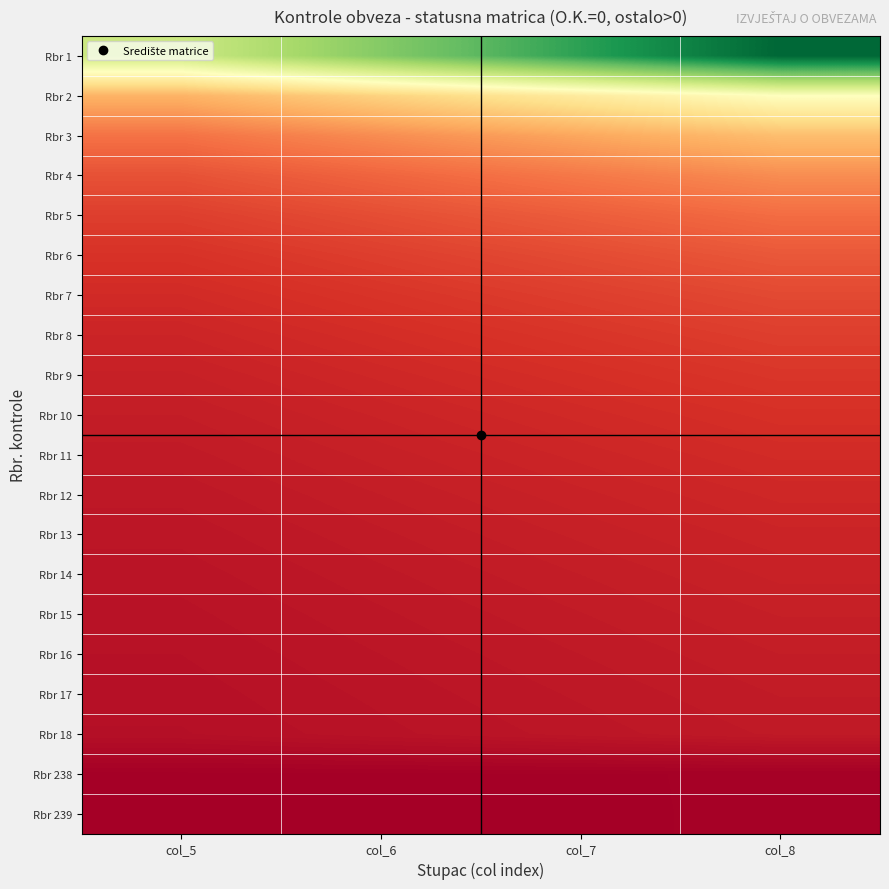

How many series are shown in this chart?

20